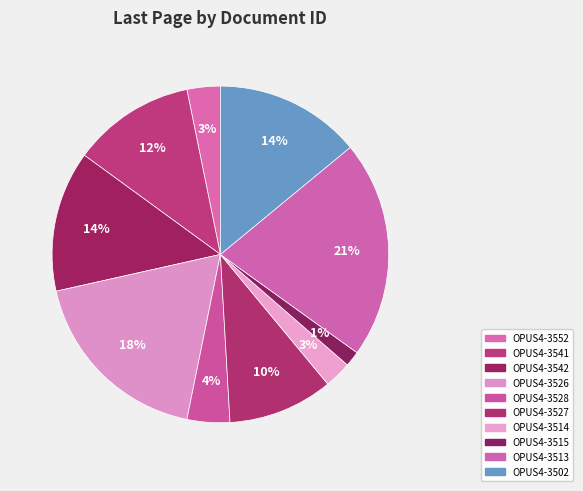

Which has a higher value, OPUS4-3513 or OPUS4-3515?

OPUS4-3513